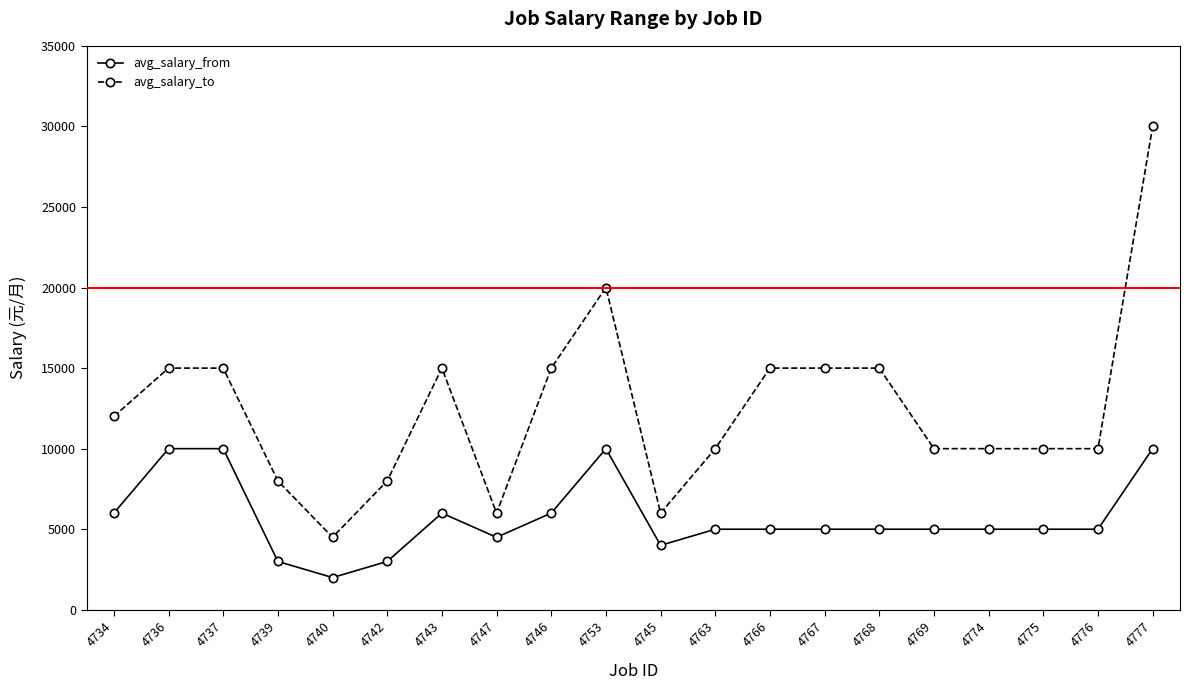

True or false: avg_salary_from has more than 1 interior local peaks.

True